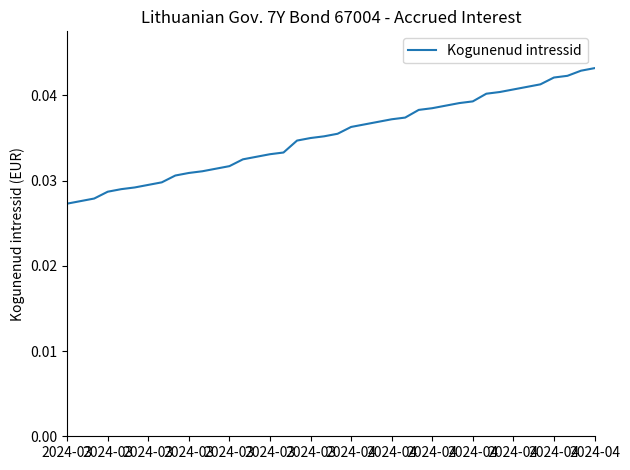

List the labels in order of value, smallest first.

2024-03, 2024-03, 2024-03, 2024-03, 2024-03, 2024-03, 2024-03, 2024-04, 2024-04, 2024-04, 2024-04, 2024-04, 2024-04, 2024-04, 14, 15, 16, 17, 18, 19, 20, 21, 22, 23, 24, 25, 26, 27, 28, 29, 30, 31, 32, 33, 34, 35, 36, 37, 38, 39